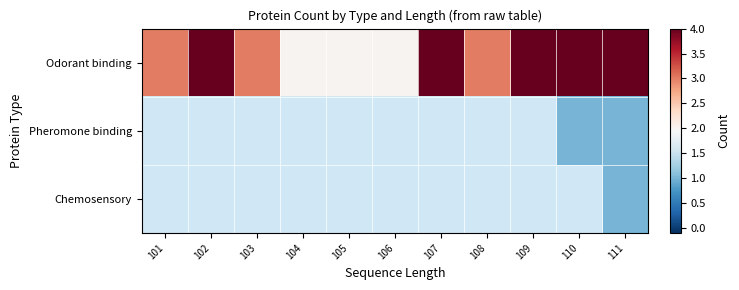

At which label does Odorant binding first exceed 3?

102